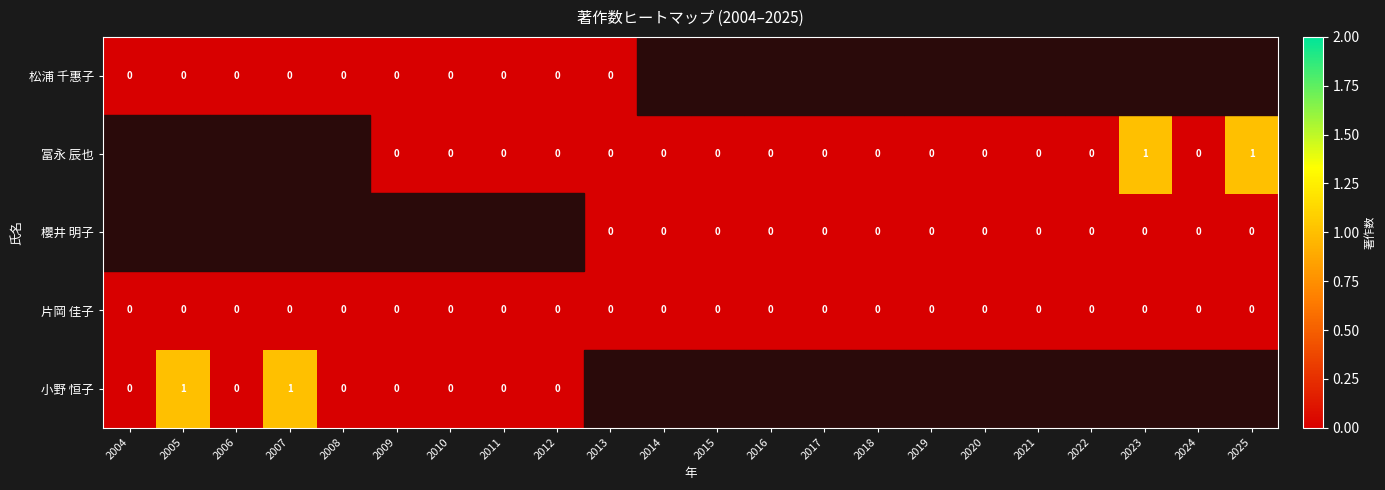

The value of 片岡 佳子 at 2019 is 0.0. True or false?

True